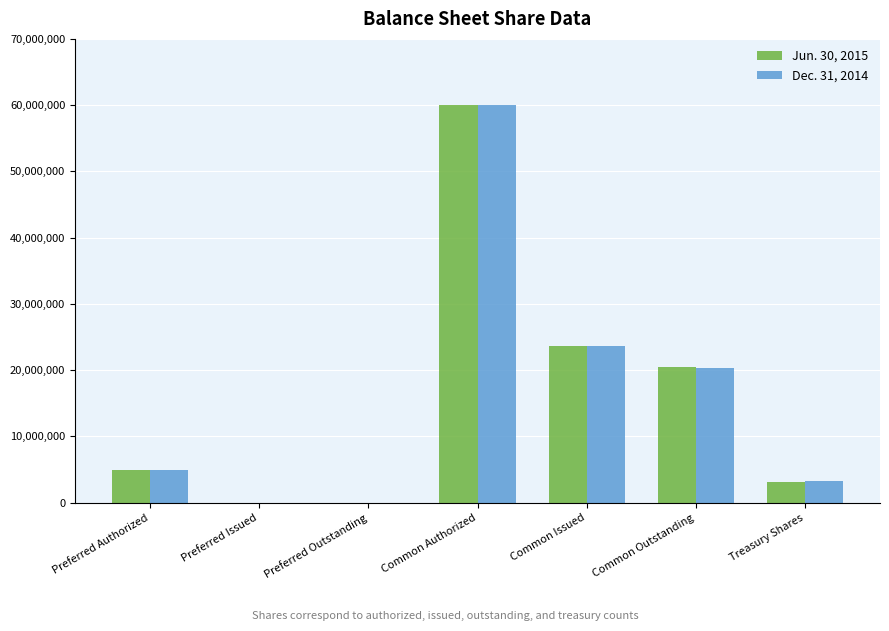

At which label is Dec. 31, 2014 closest to 30000000?

Common Issued